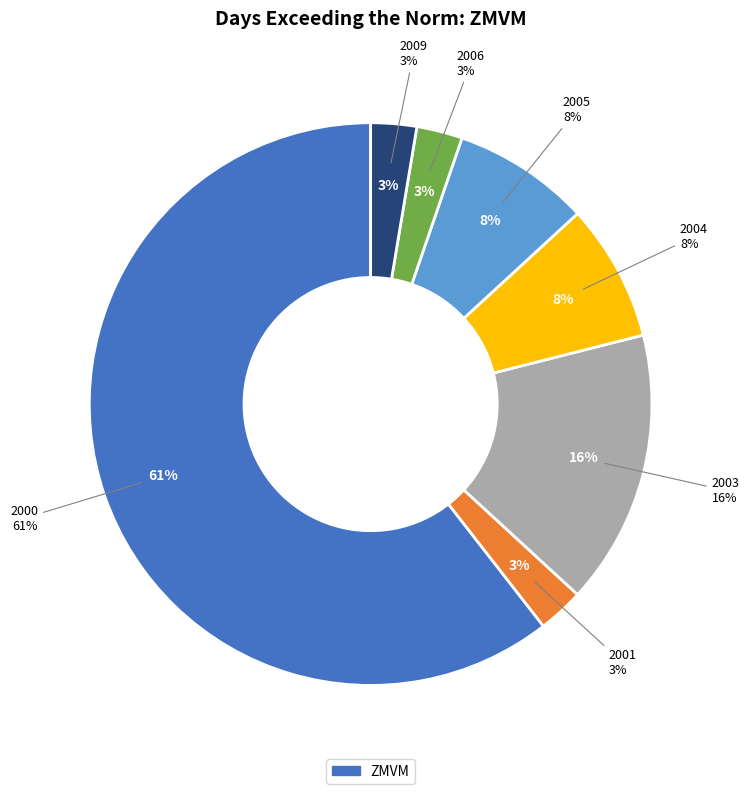

What percentage is the 2000 slice, to the nearest percent?

61%